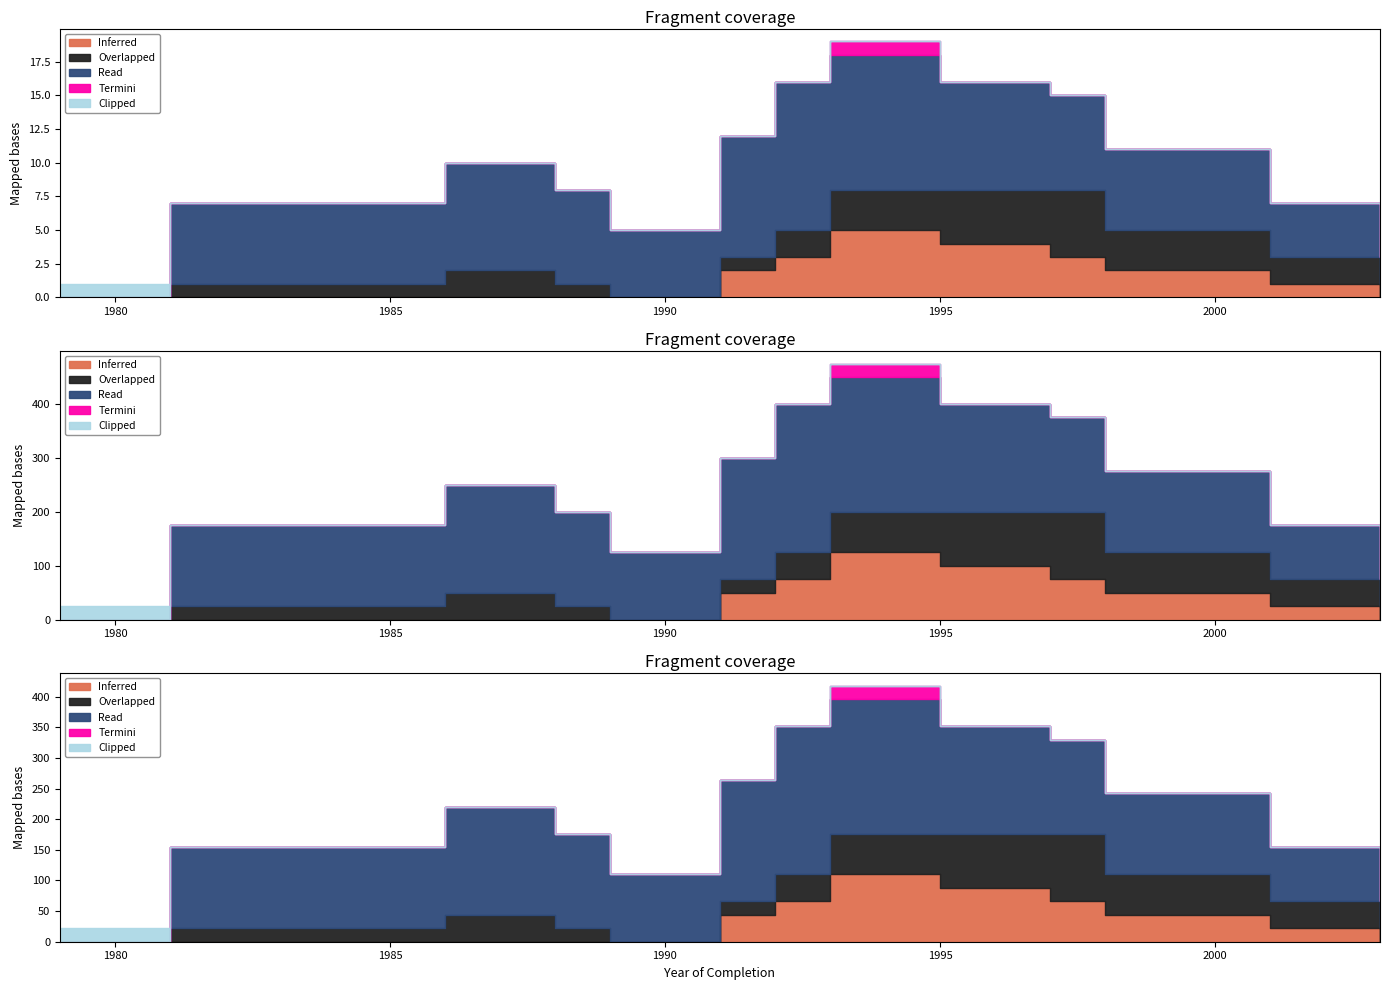

The Clipped series shows -1 at 1986. True or false?

False